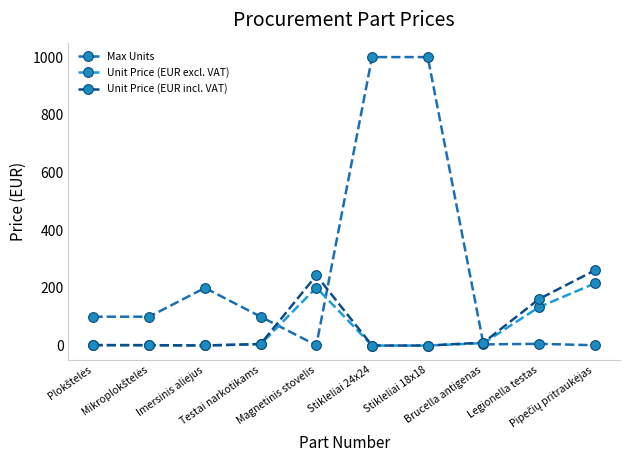

True or false: Unit Price (EUR incl. VAT) has more than 0 points higher than both neighbors.

True